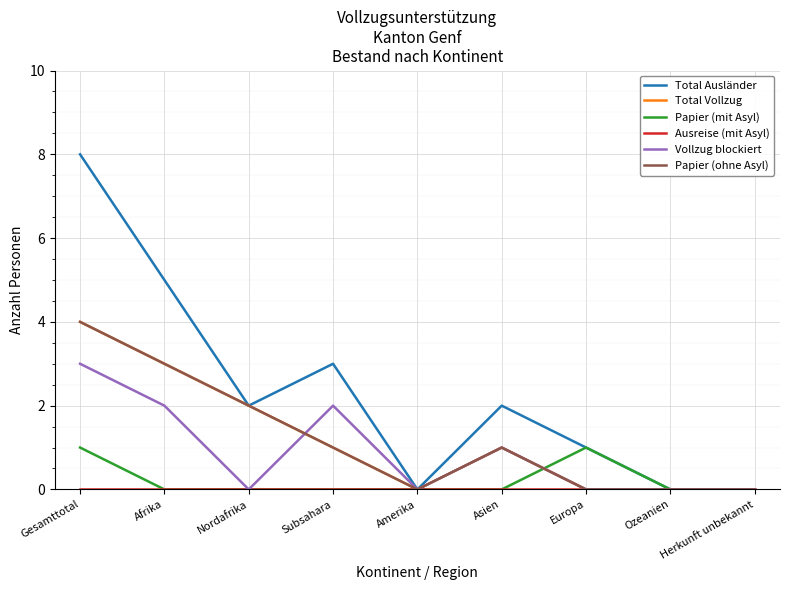

Does the chart have visible grid lines?

Yes